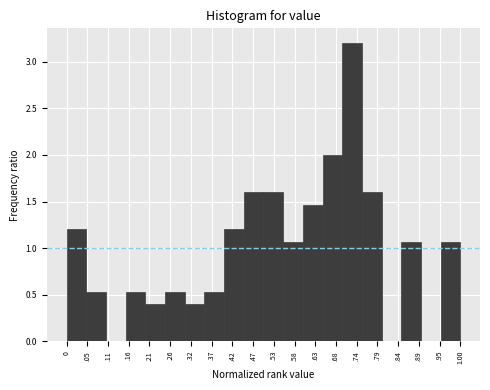

Reading left to right, what are all the values shown in this chart?

0=1.2	.05=0.5	.11=0.0	.16=0.5	.21=0.4	.26=0.5	.32=0.4	.37=0.5	.42=1.2	.47=1.6	.53=1.6	.58=1.1	.63=1.5	.68=2.0	.74=3.2	.79=1.6	.84=0.0	.89=1.1	.95=0.0	1.00=1.1